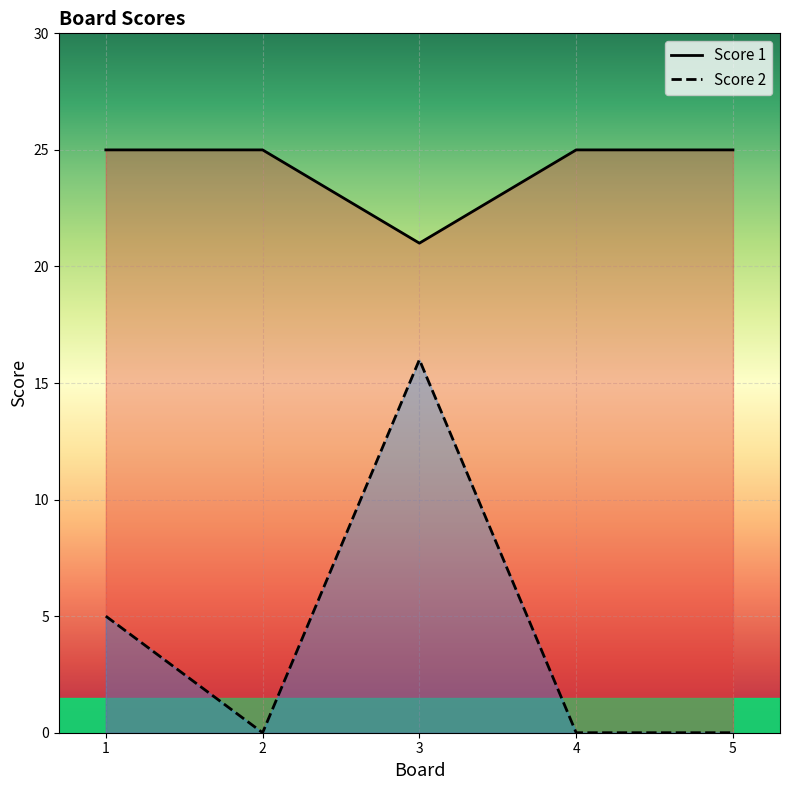

True or false: Score 1 and Score 2 intersect in this chart.

False